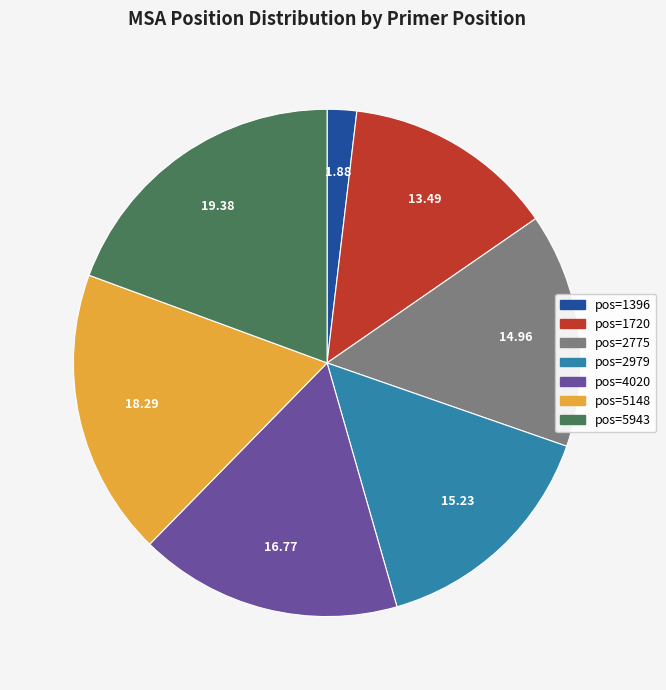

What is the largest slice in the pie chart?

pos=5943